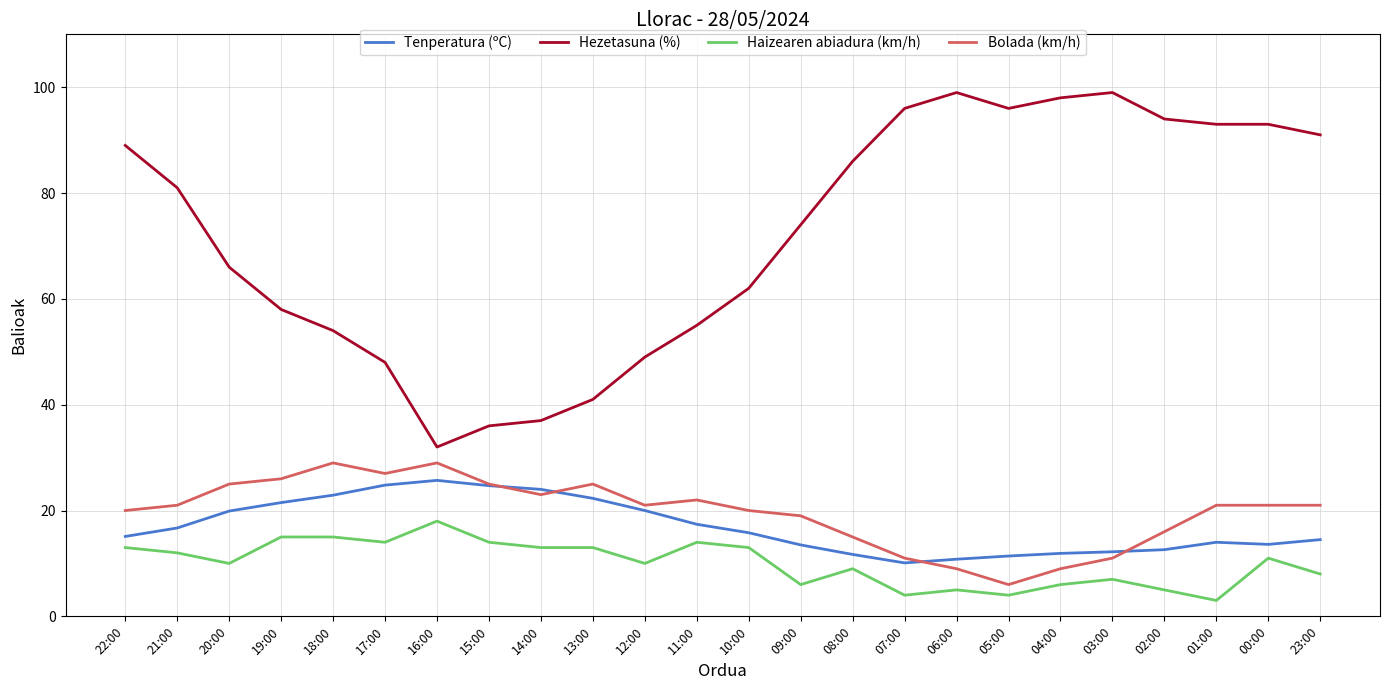

What is the highest value of the Tenperatura (ºC) series?

25.7